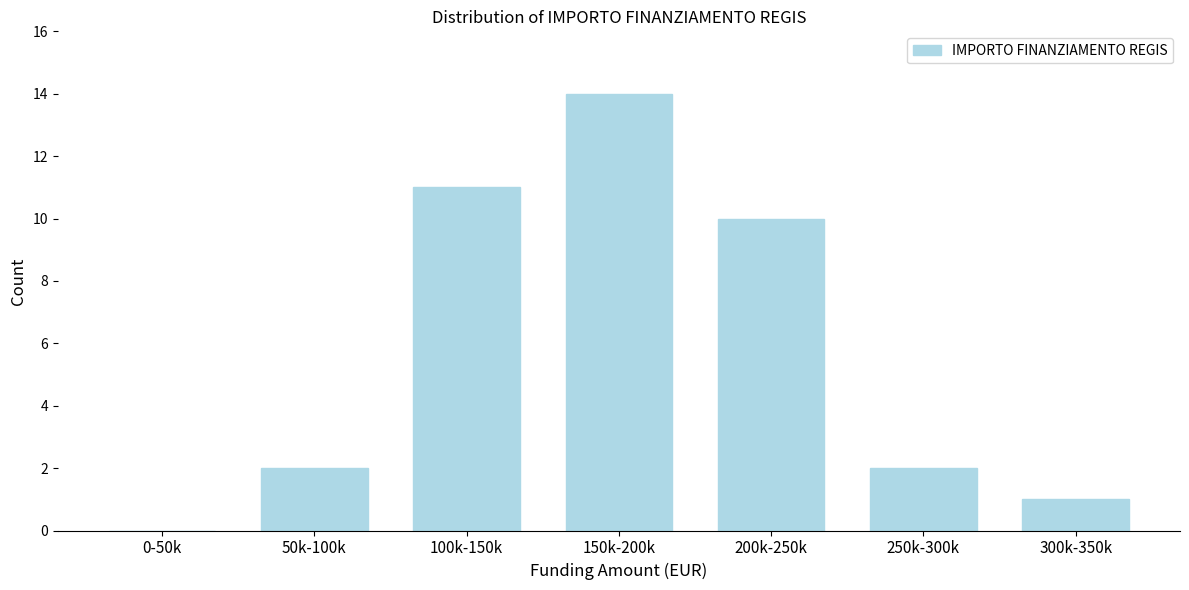

Reading left to right, what are all the values shown in this chart?

0-50k=0	50k-100k=2	100k-150k=11	150k-200k=14	200k-250k=10	250k-300k=2	300k-350k=1